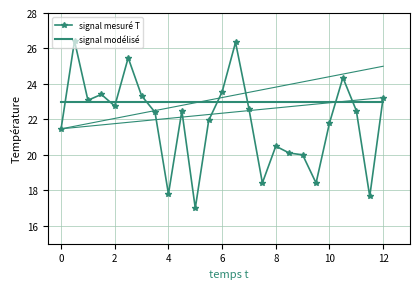

What is the average value of the signal mesuré T series?

21.9